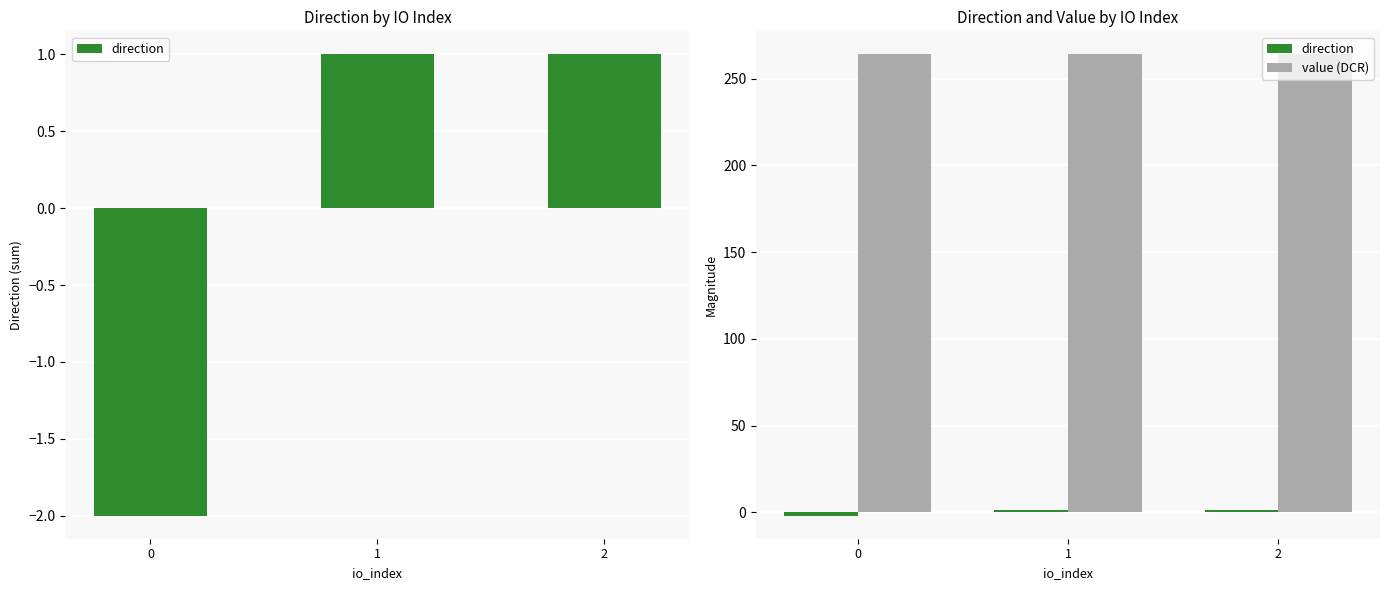

What is the approximate value of direction at 0?

-2.0